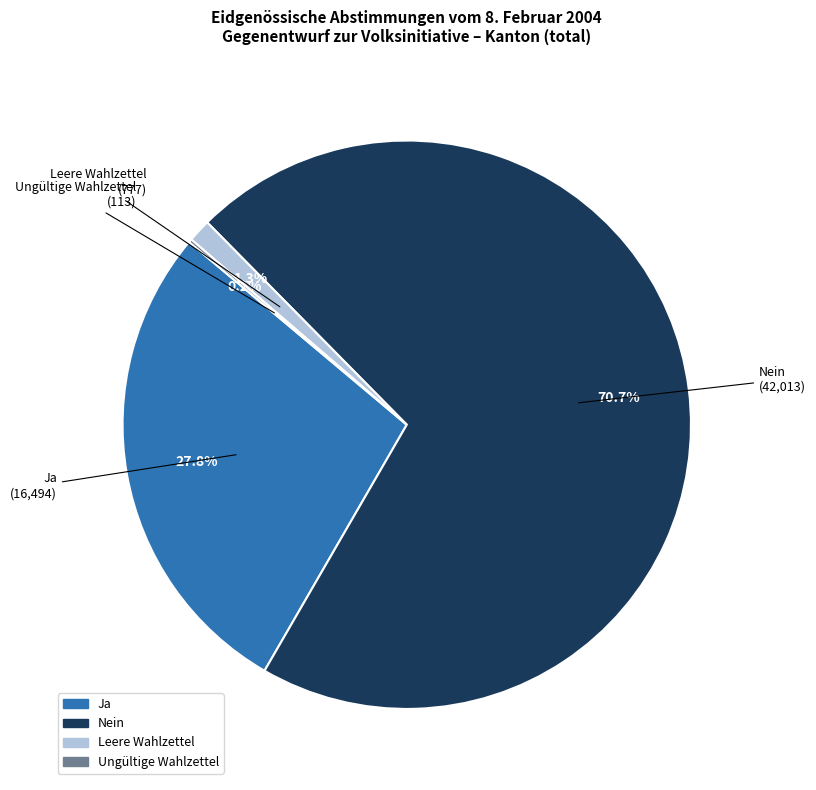

The Ja slice represents 38% of the pie. True or false?

False